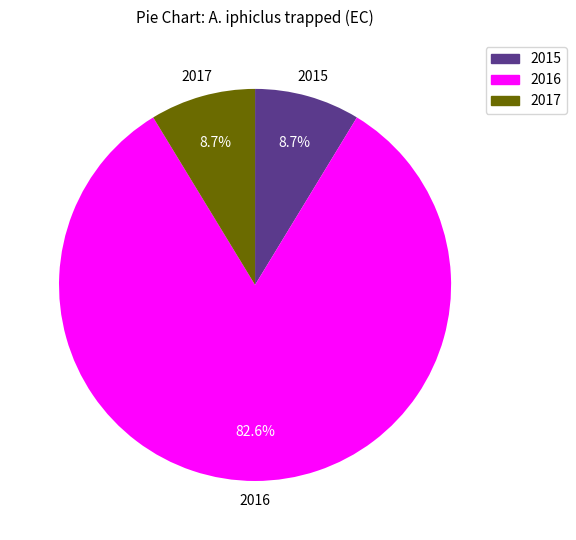

Does any single category account for the majority?

Yes